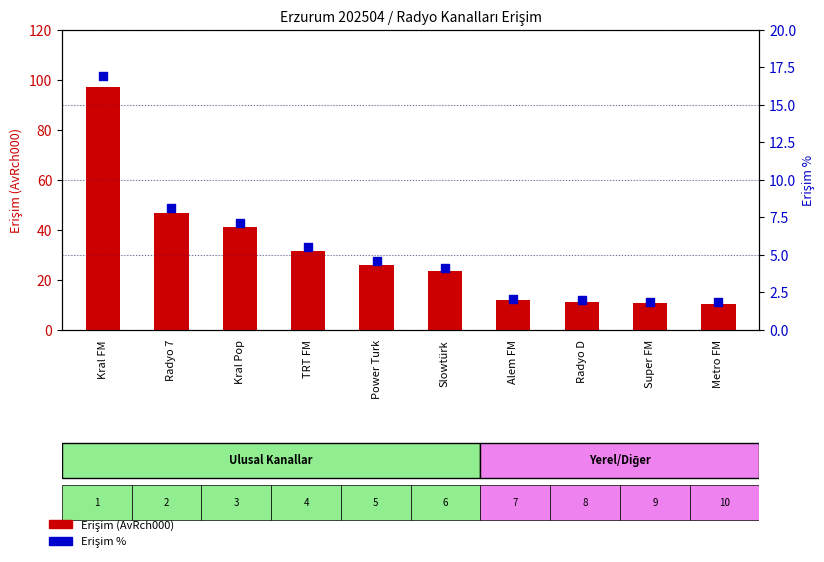

Is the value of Erişim (AvRch000) at Metro FM greater than the value of Erişim % at TRT FM?

Yes